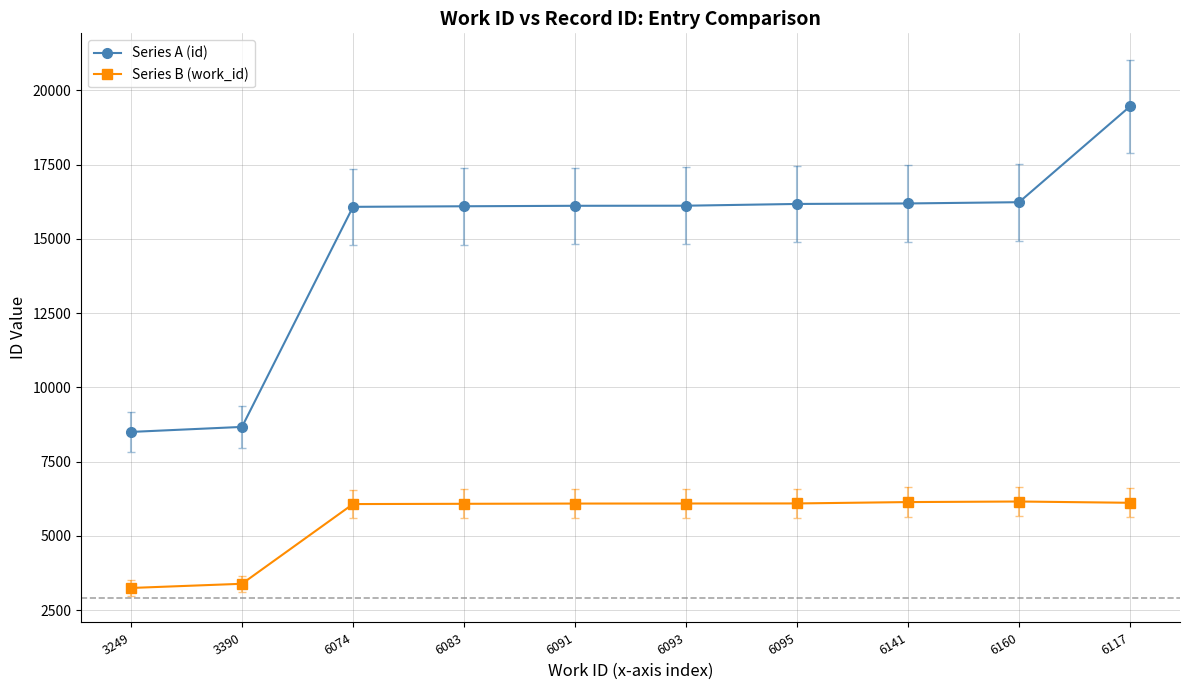

Does the chart have visible grid lines?

Yes